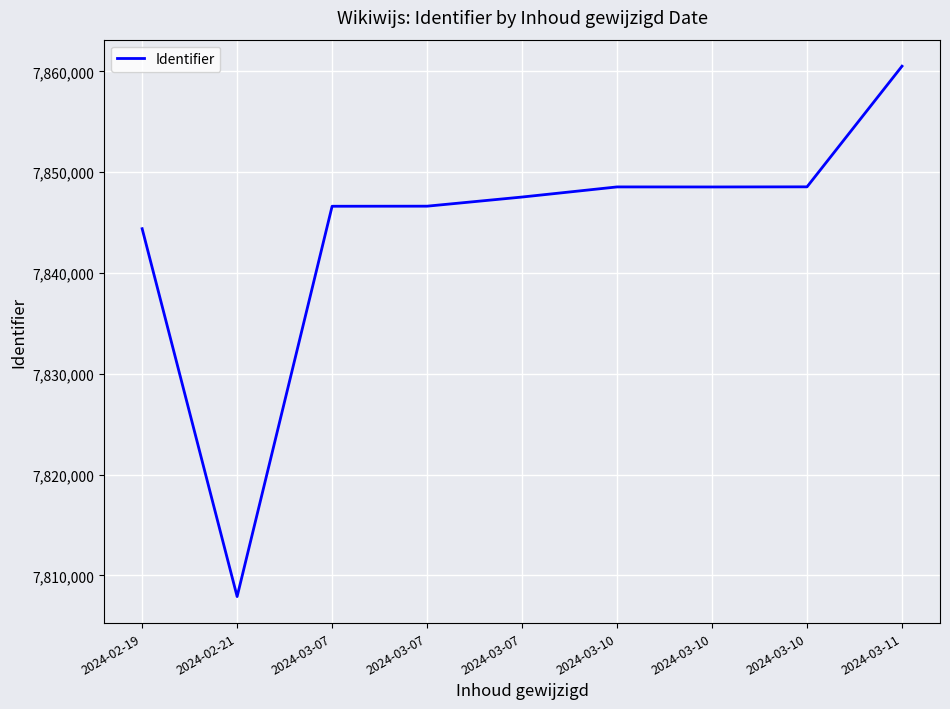

The chart shows a value of 7848540 at 2024-03-10. True or false?

True